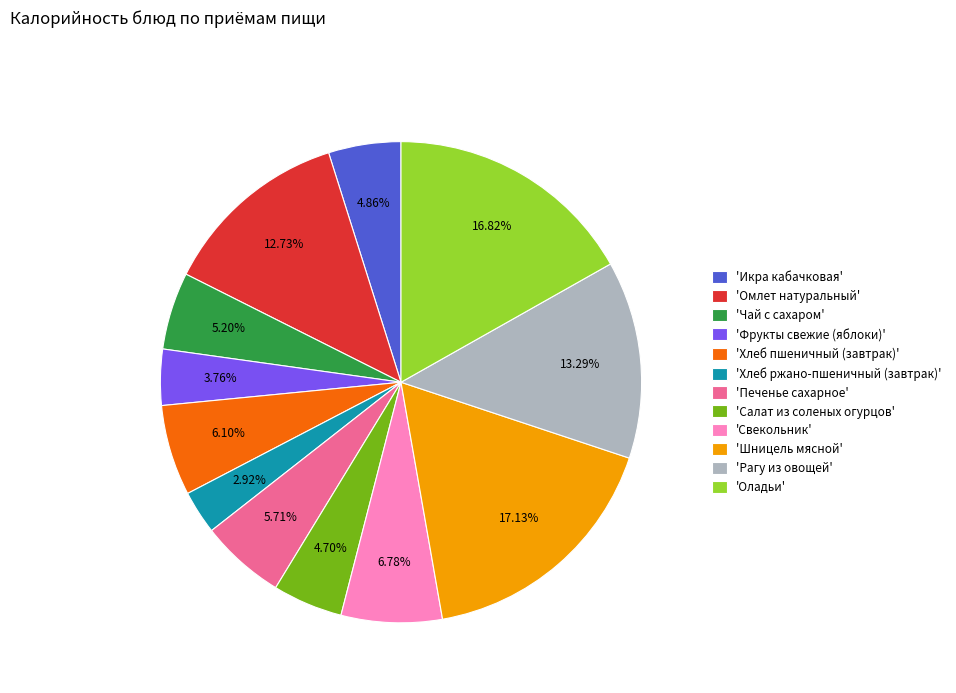

Which slice is the smallest?

'Хлеб ржано-пшеничный (завтрак)'